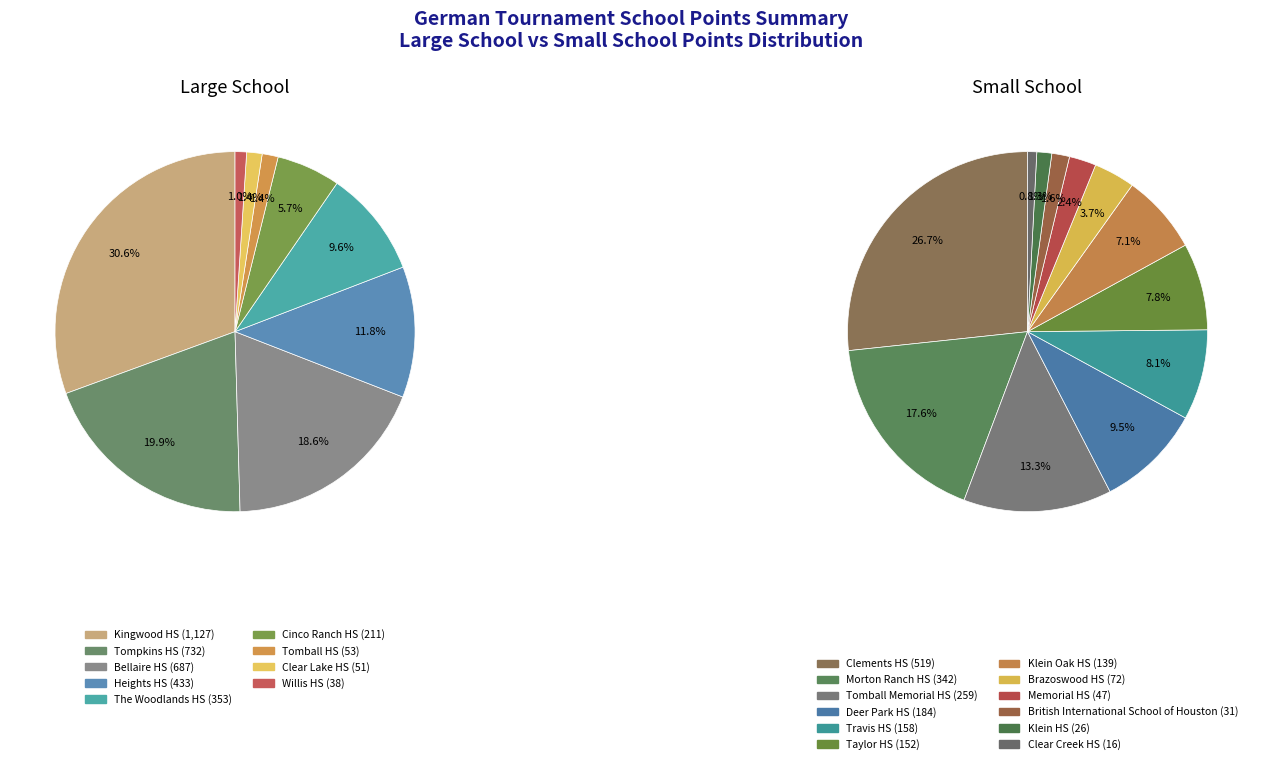

Rank the categories by value from lowest to highest.

Willis HS, Clear Lake HS, Tomball HS, Cinco Ranch HS, The Woodlands HS, Heights HS, Bellaire HS, Tompkins HS, Kingwood HS